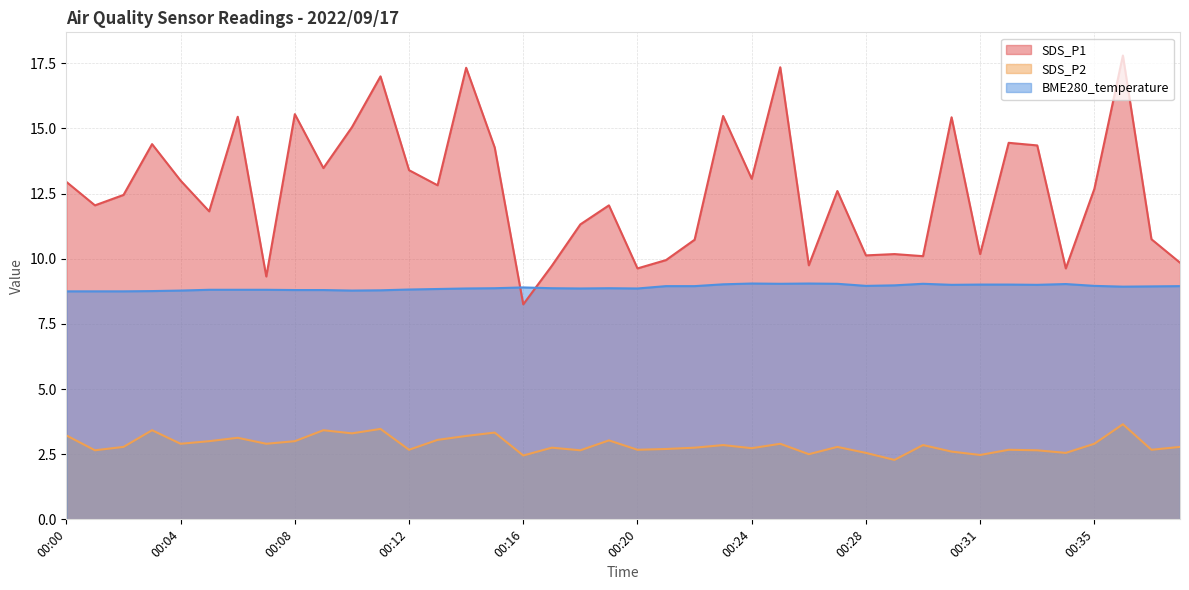

The value of SDS_P1 at 00:19 is 12.1. True or false?

True